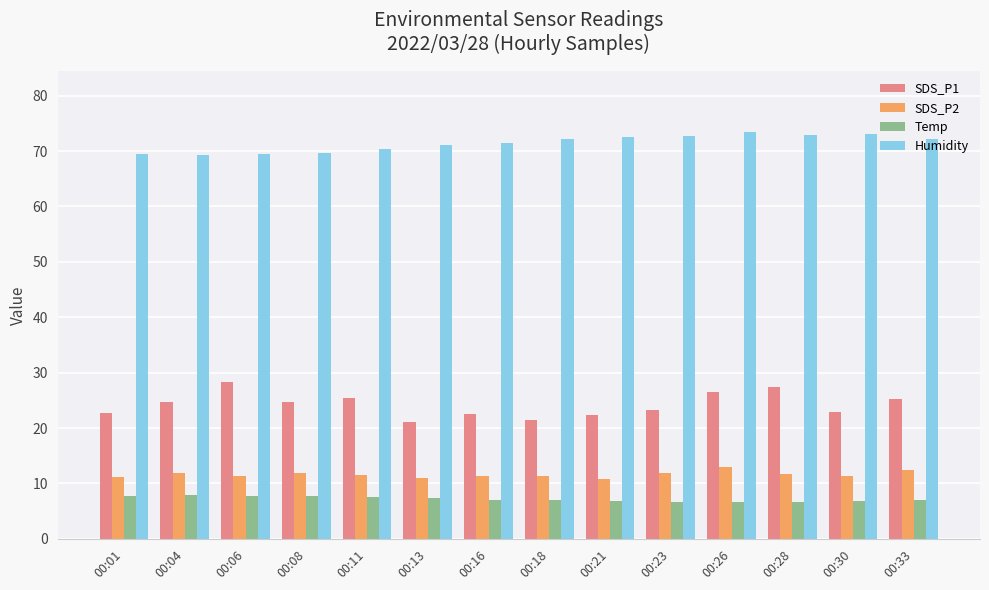

Read the Temp value at 00:16.

7.1